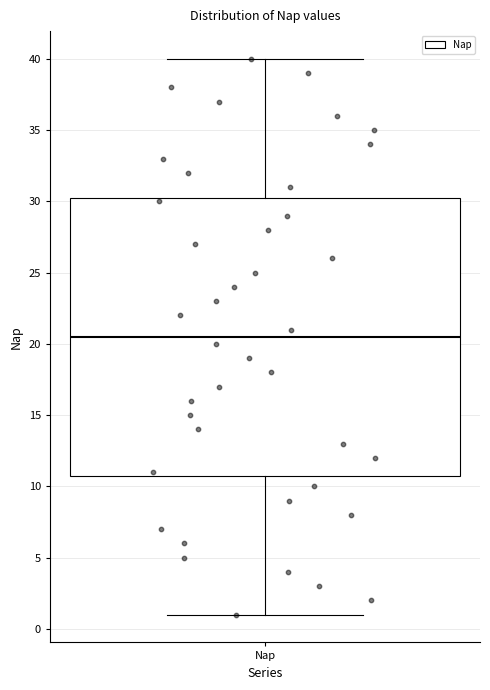

Transcribe this box plot: give where the median line is, the range the box spans, and where the two whiskers end, as read against the y-axis. The values are not printed on the chart, so give them approximately, as read against the axis.

median 20.5, box 11.0 to 30.5, whiskers 1.0 to 40.0